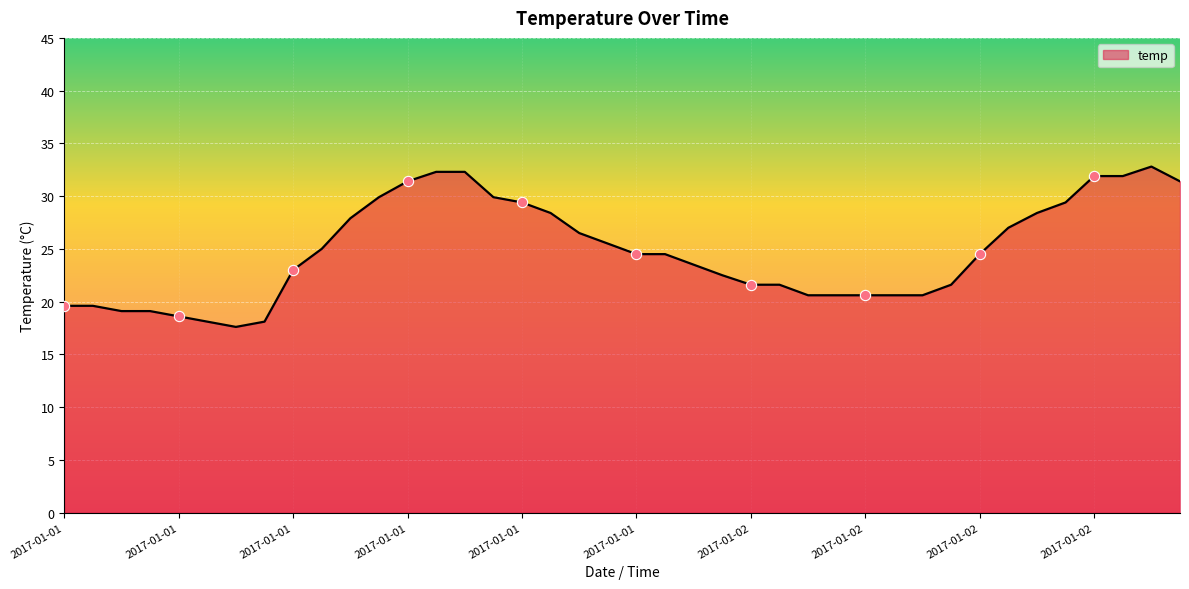

What is the difference between the maximum and minimum values?

15.2